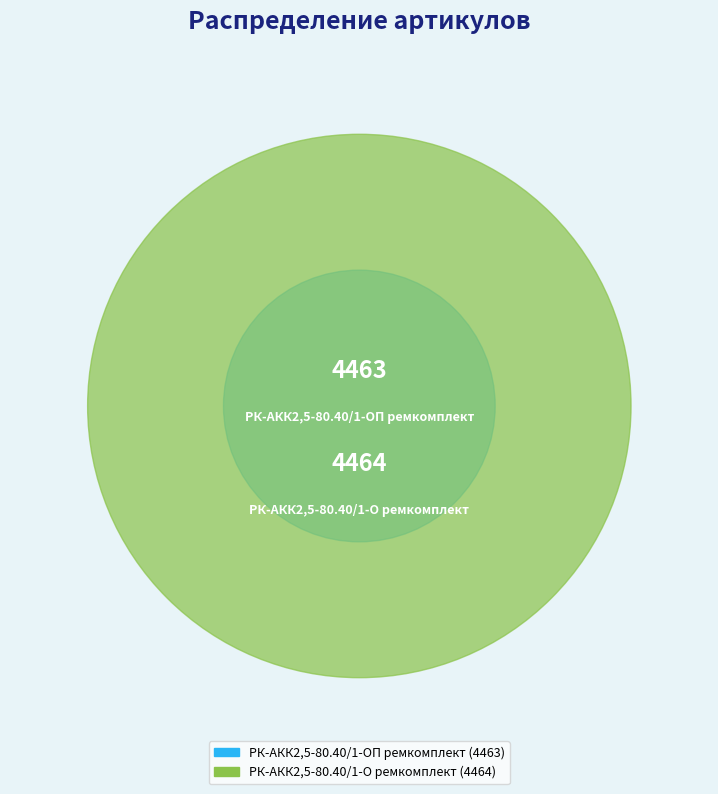

Rank the categories by value from lowest to highest.

РК-АКК2,5-80.40/1-ОП ремкомплект, РК-АКК2,5-80.40/1-О ремкомплект